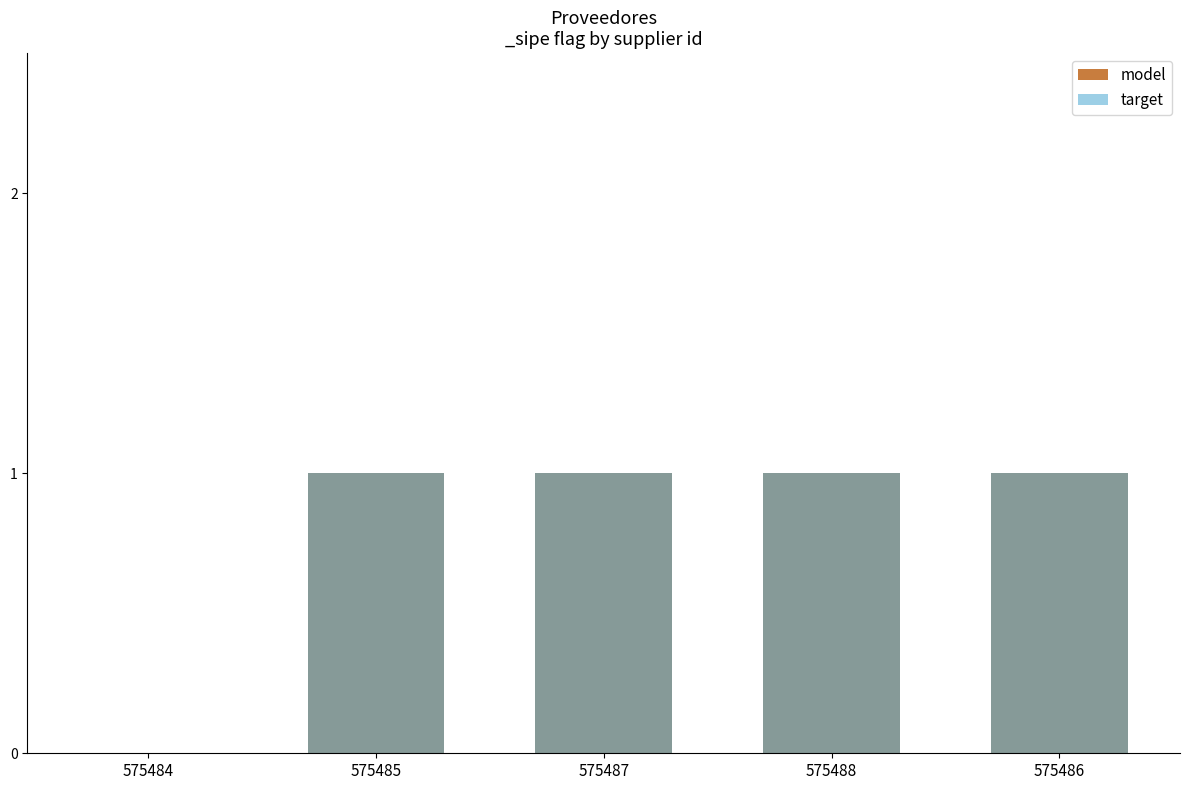

What value does the target series have at 575485?

1